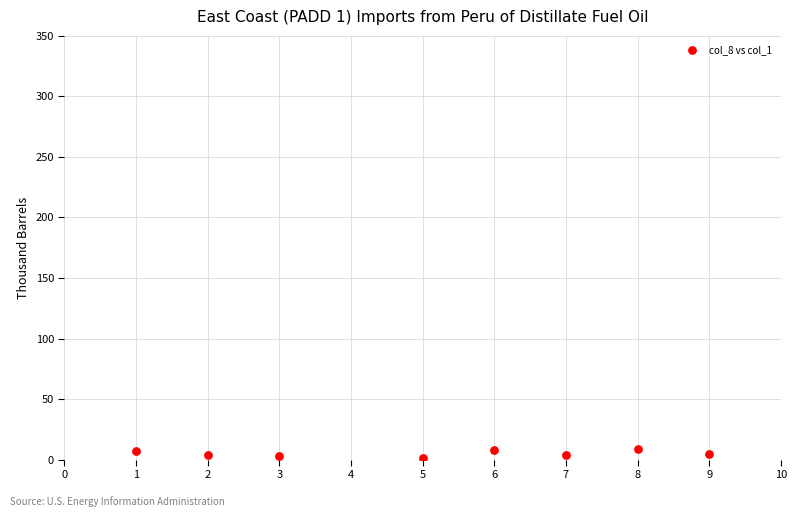

What is the range of Y values (max minus min)?

8